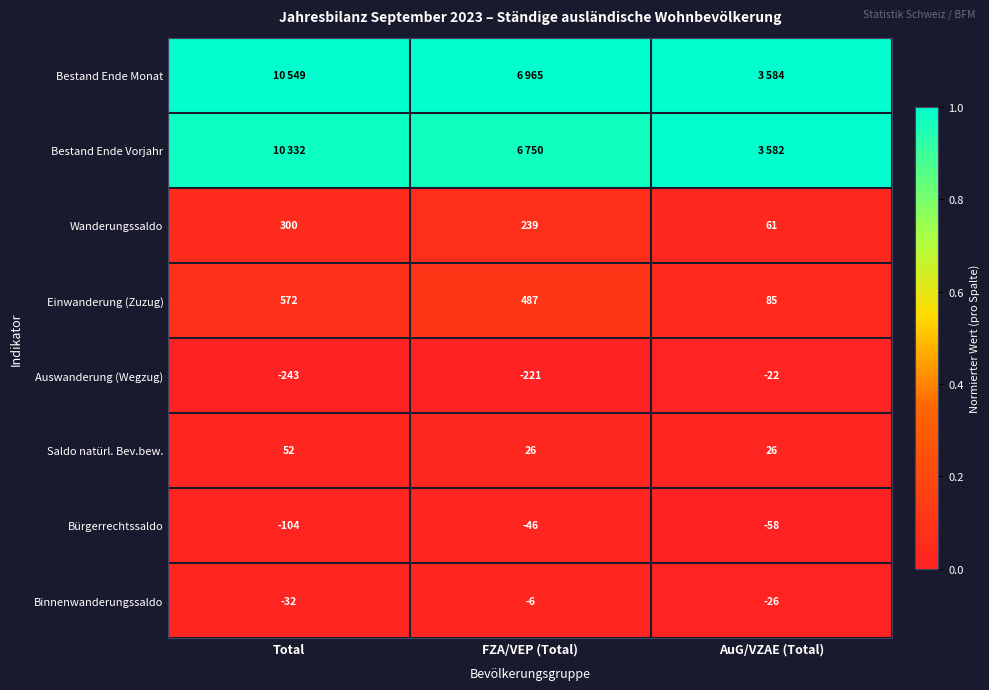

Where does the Bürgerrechtssaldo series first go above -58?

FZA/VEP (Total)